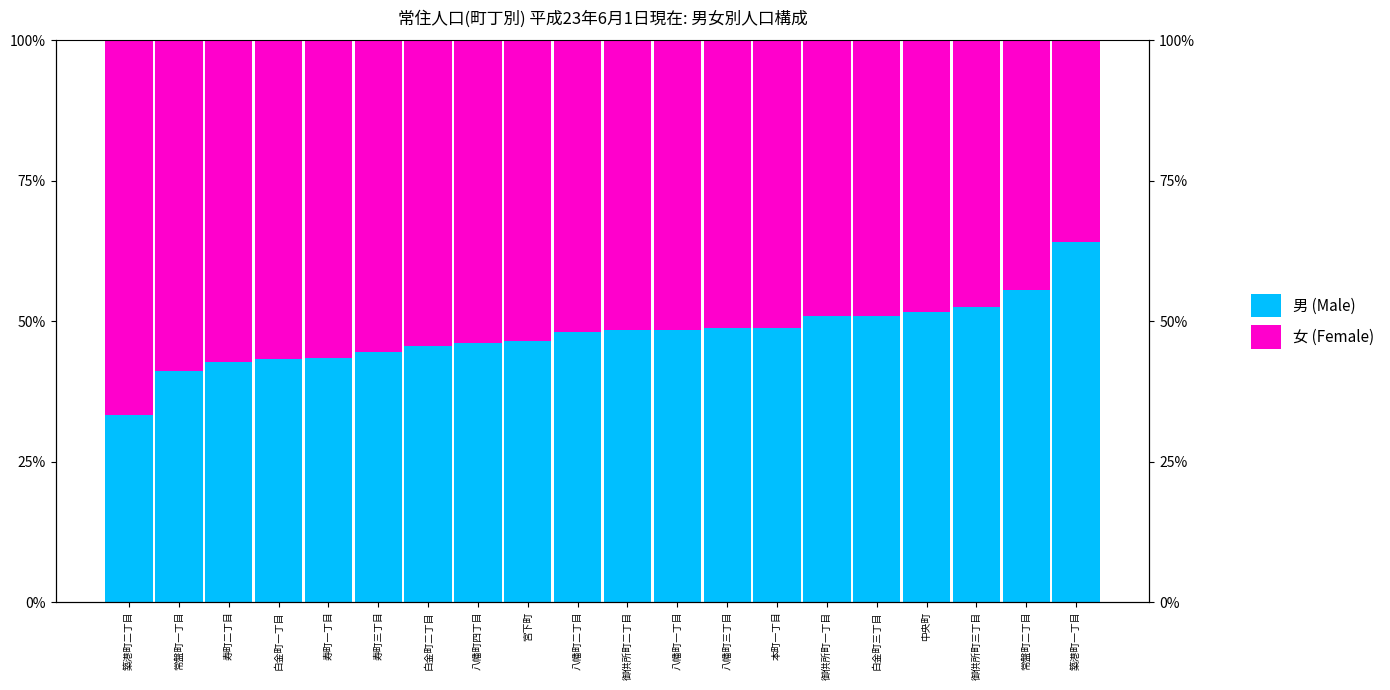

What is the difference between the highest and lowest values at 白金町二丁目?

0.1